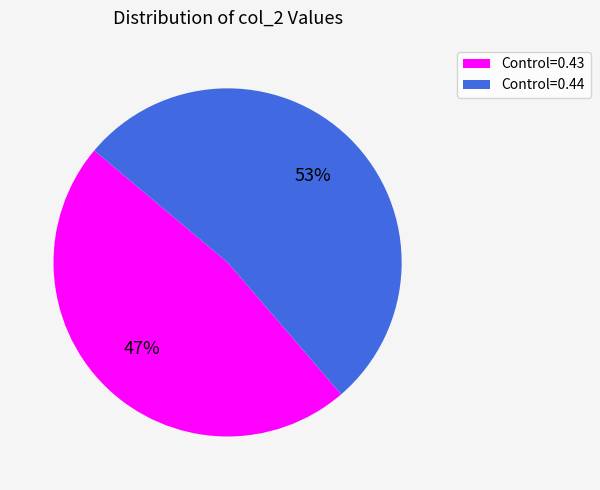

Count the number of slices in the pie.

2